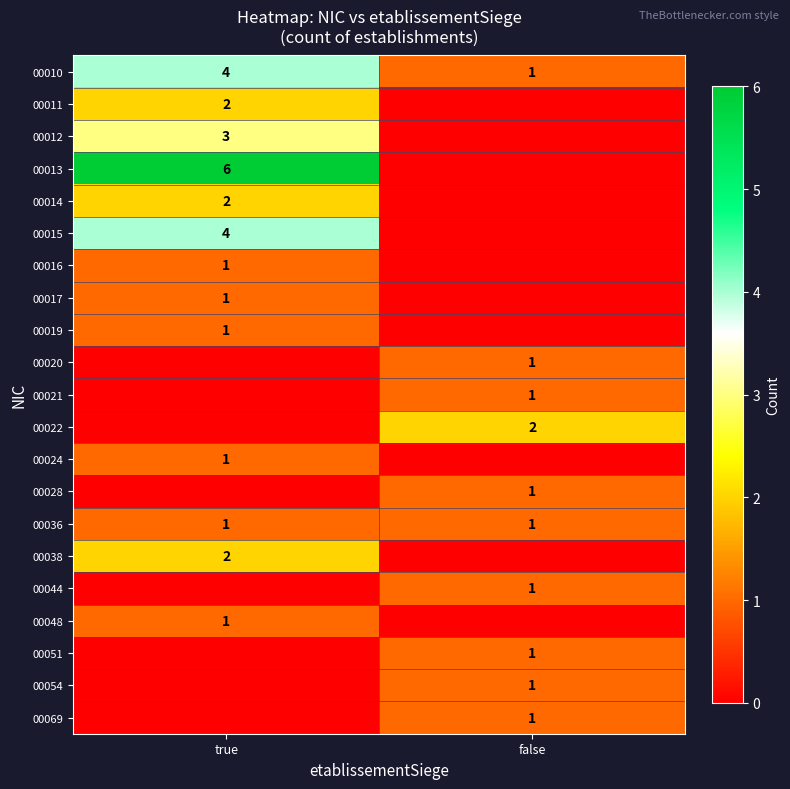

Is it true that 00036 equals 1 at false?

True